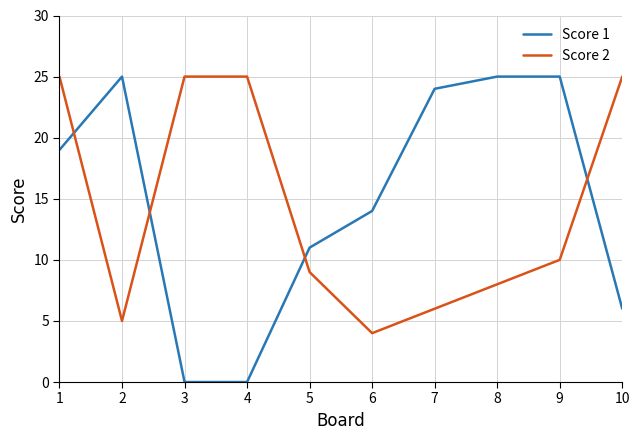

What is the difference between the maximum and minimum values in the Score 1 series?

25